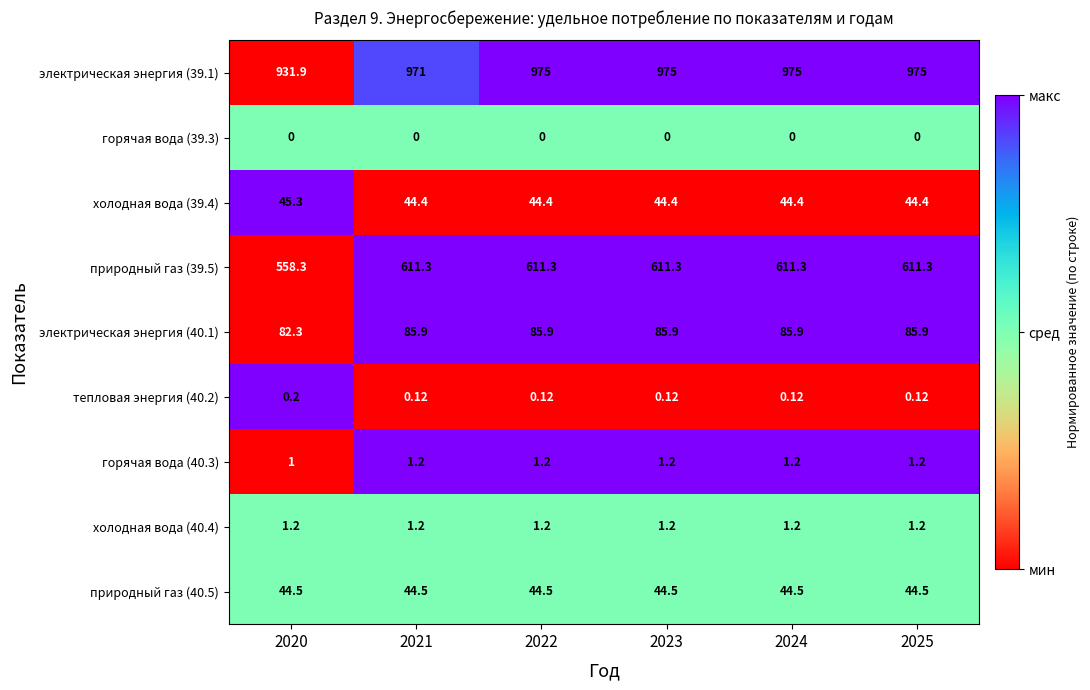

Is the value of природный газ (40.5) at 2021 greater than the value of тепловая энергия (40.2) at 2021?

Yes